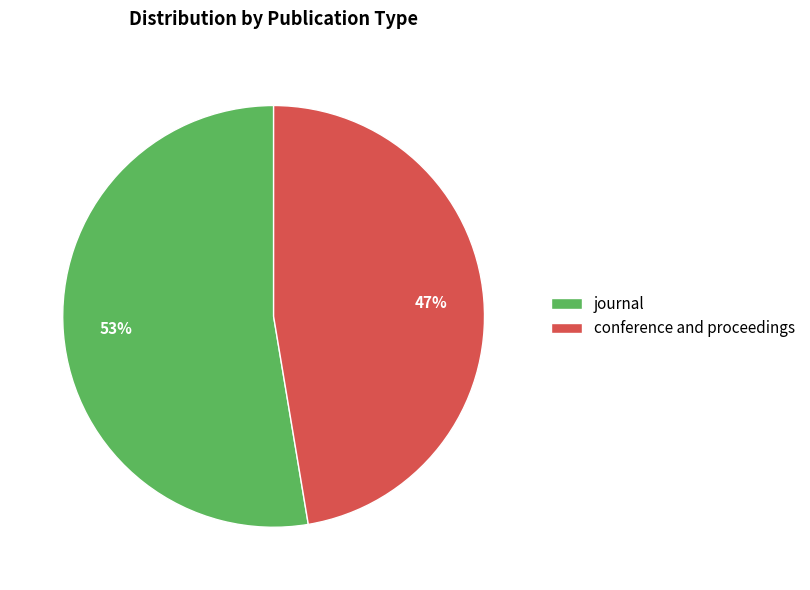

Which has a higher value, journal or conference and proceedings?

journal